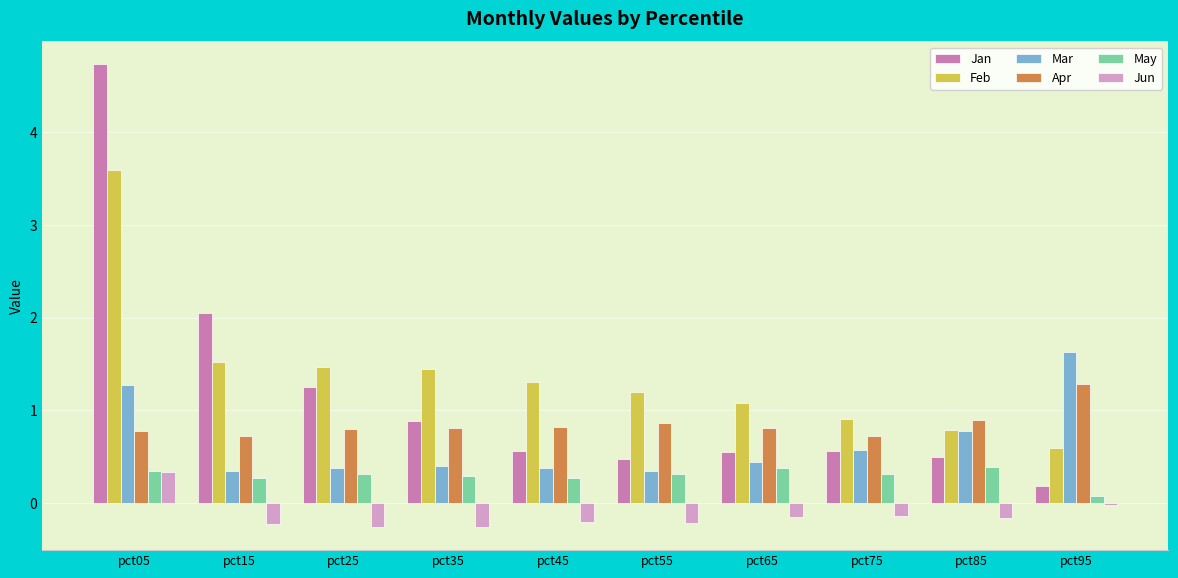

The Mar series shows 1.3 at pct85. True or false?

False